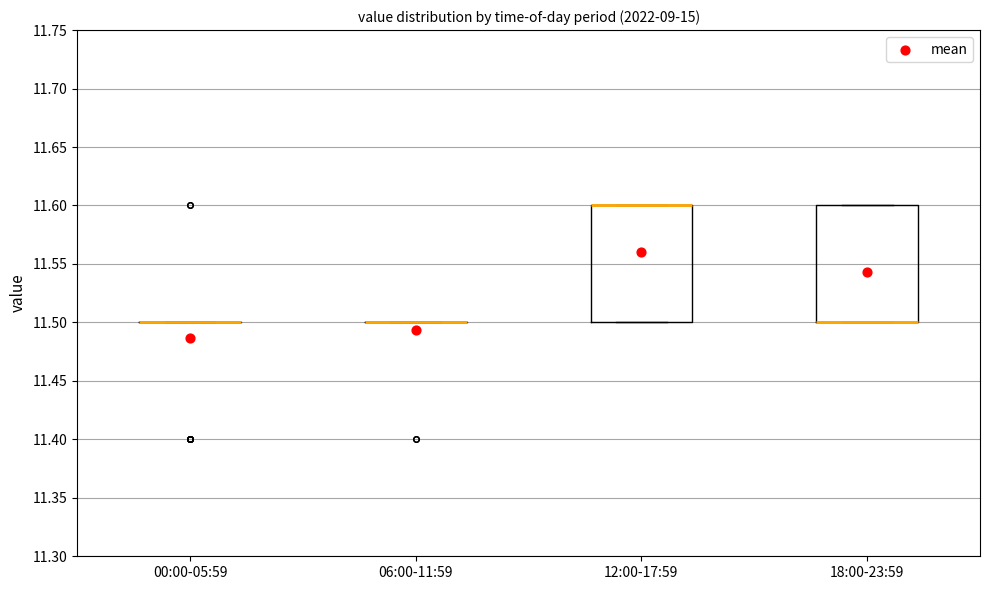

Reading left to right, read every box against the y-axis: the position of its median line, the range the box covers, and the ends of its whiskers. The values are not printed on the chart, so give them approximately, as read against the axis.

00:00-05:59: box collapsed to a line at 11.5, whiskers 11.5 to 11.5
06:00-11:59: box collapsed to a line at 11.5, whiskers 11.5 to 11.5
12:00-17:59: median 11.6 (drawn on the box's upper edge), box 11.5 to 11.6, whiskers 11.5 to 11.6
18:00-23:59: median 11.5 (drawn on the box's lower edge), box 11.5 to 11.6, whiskers 11.5 to 11.6